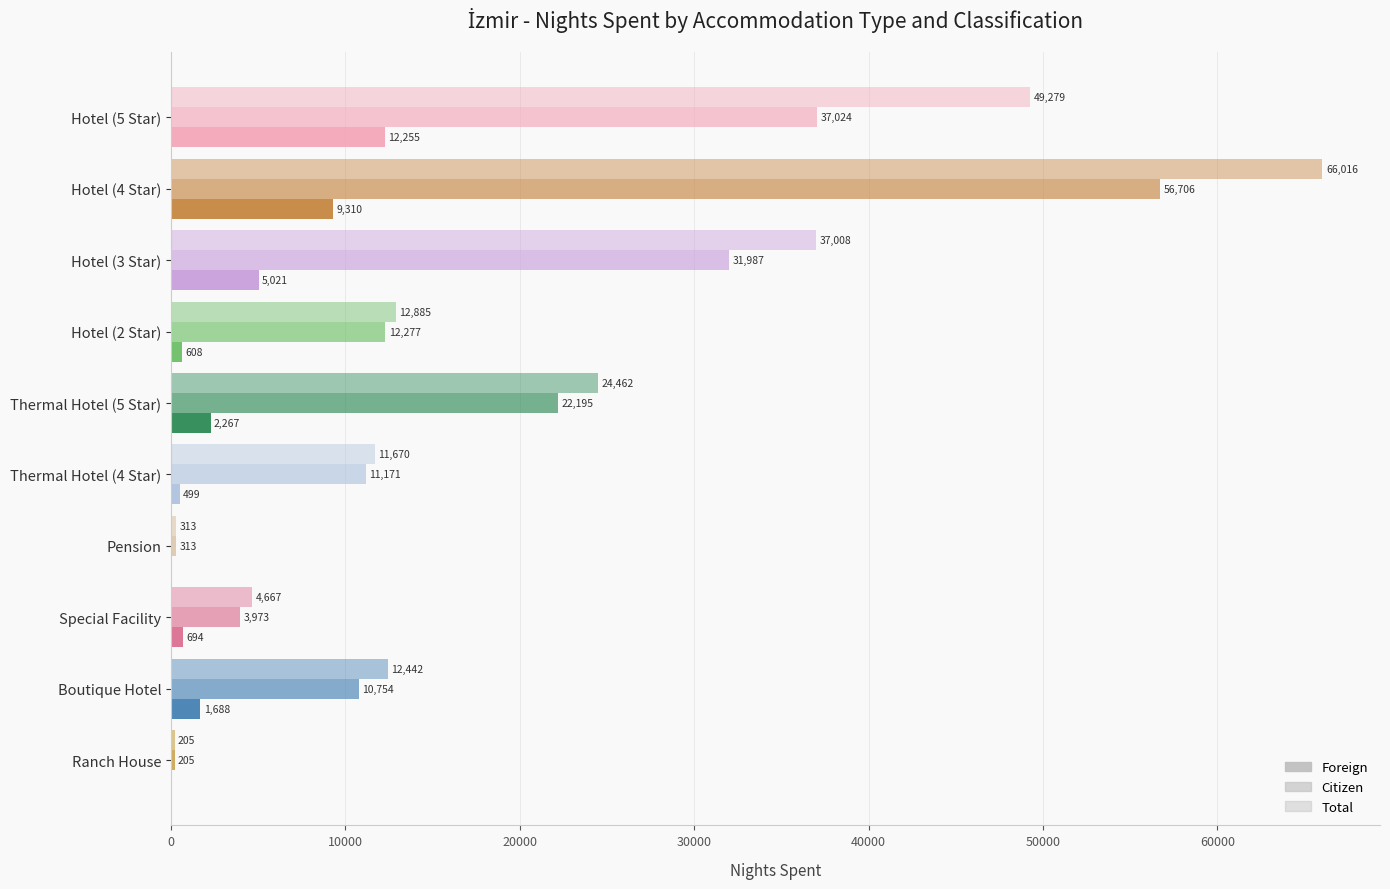

What position from the left is Hotel (4 Star)?

2